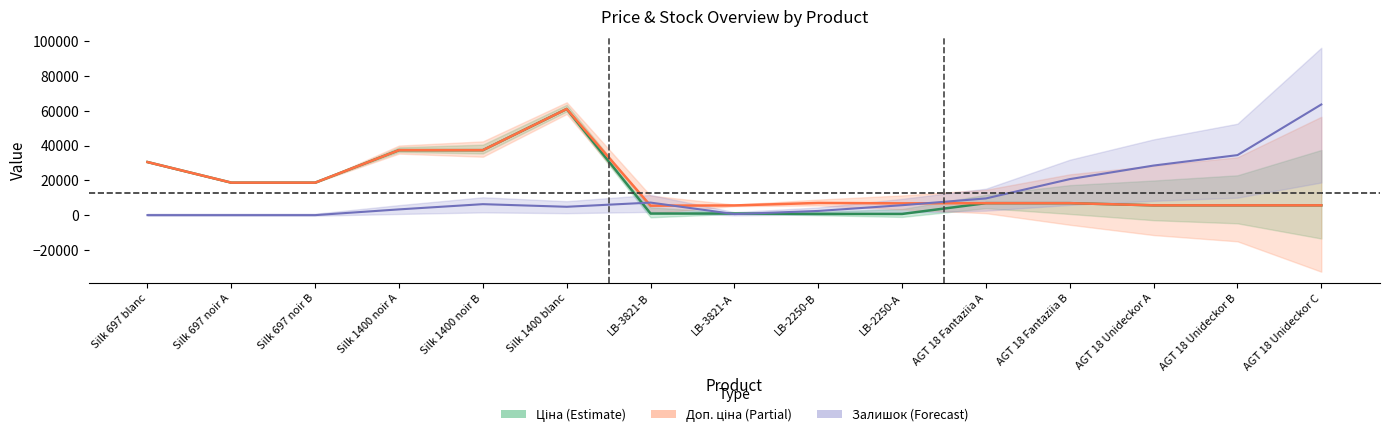

Between Silk 697 noir B and LB-2250-A, which series saw the biggest shift?

Ціна